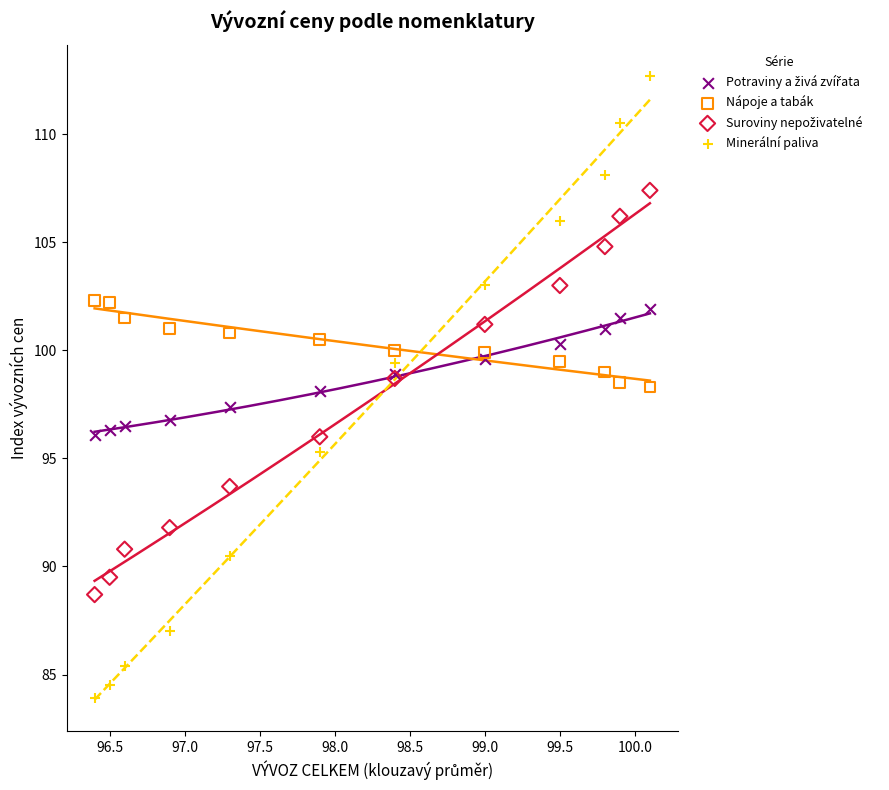

What is the X range (max minus min) for the scatter plot?

3.7